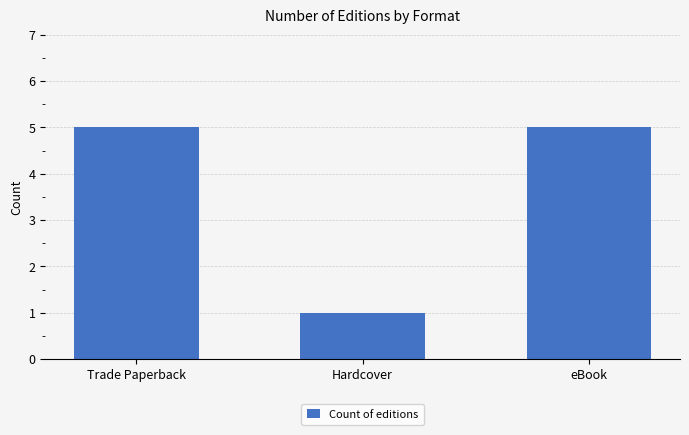

What is the sum of the values at Trade Paperback and eBook?

10